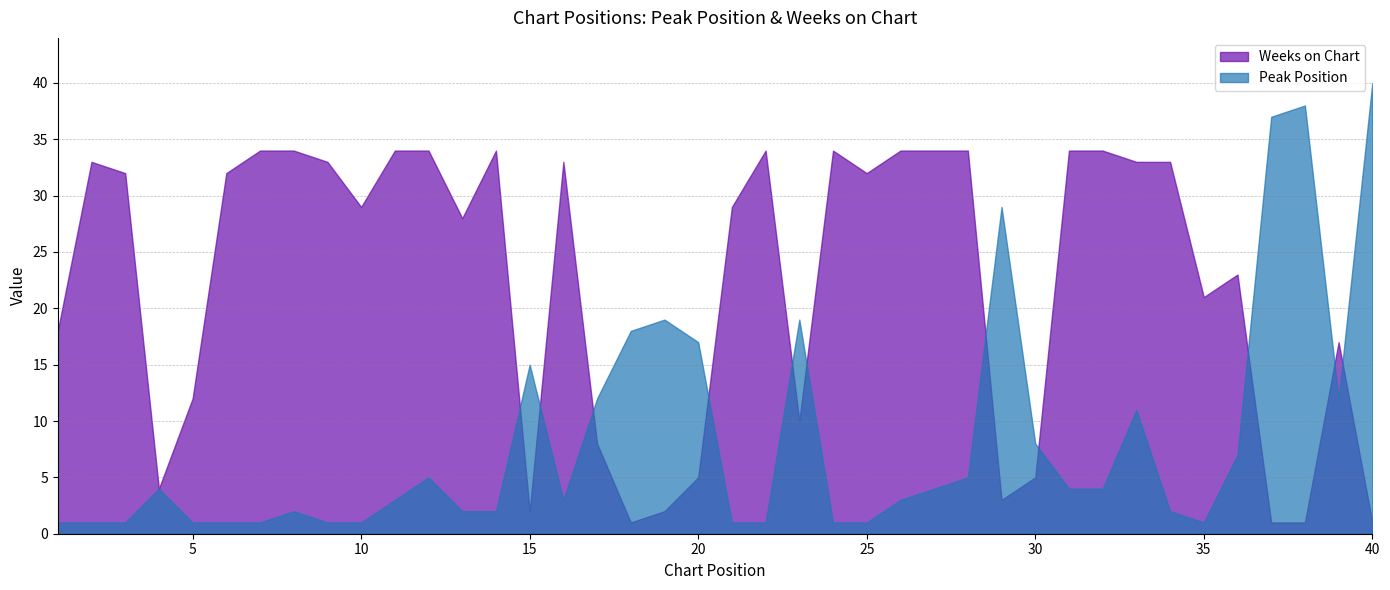

At which category does Weeks on Chart reach its first local peak?

2